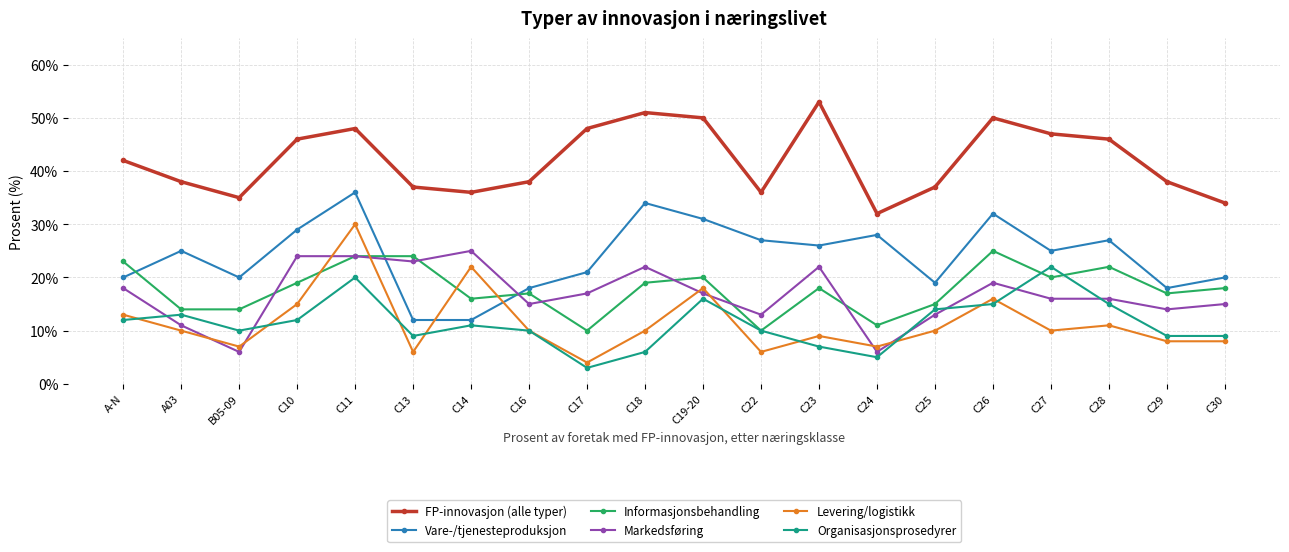

What is the total value across all series at A-N?

128